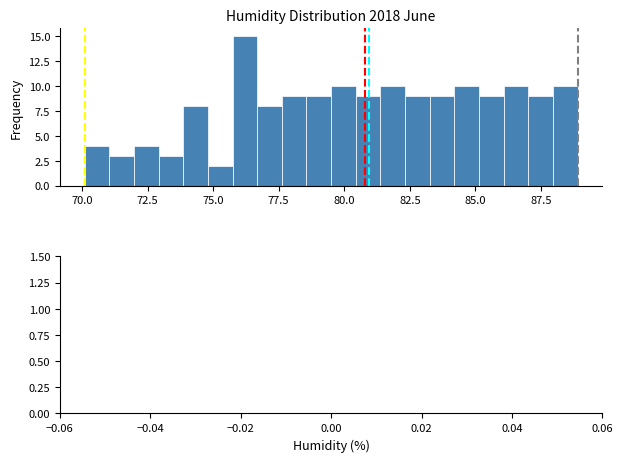

Around what value on the x-axis is the tallest bar? Give the approximate position of its centre, as read against the axis.

76.0